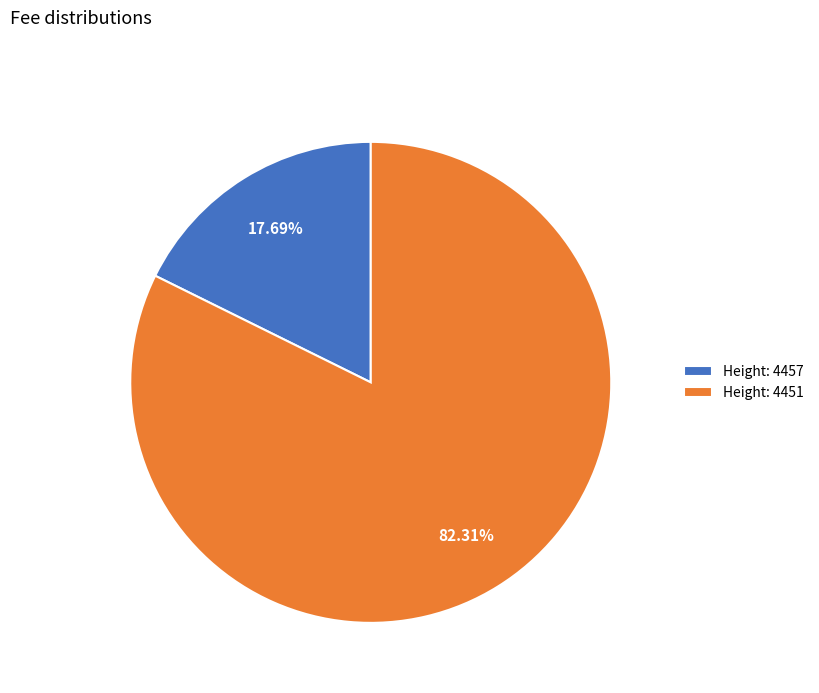

How many segments does this pie chart have?

2